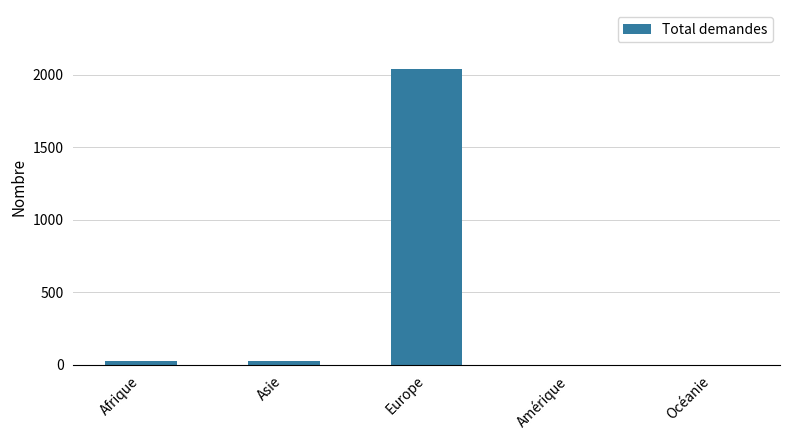

Which category has the highest value across all series?

Europe